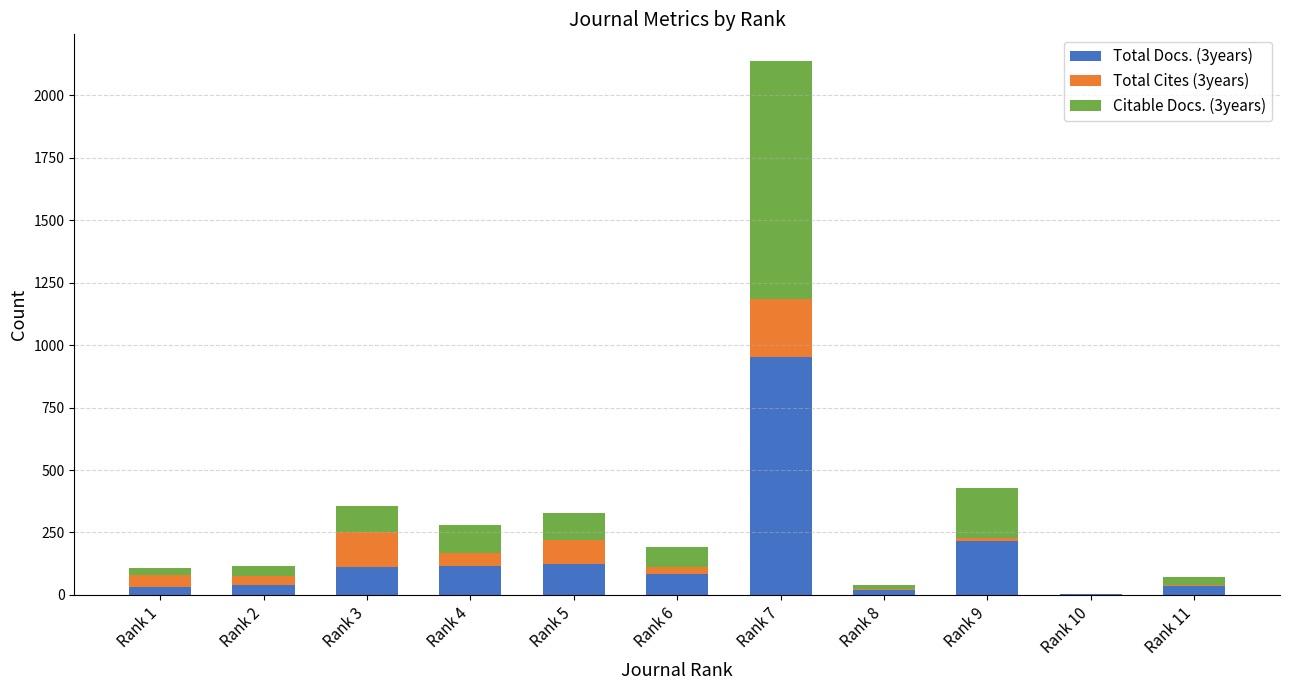

At which category is the sum across all series the highest?

Rank 7